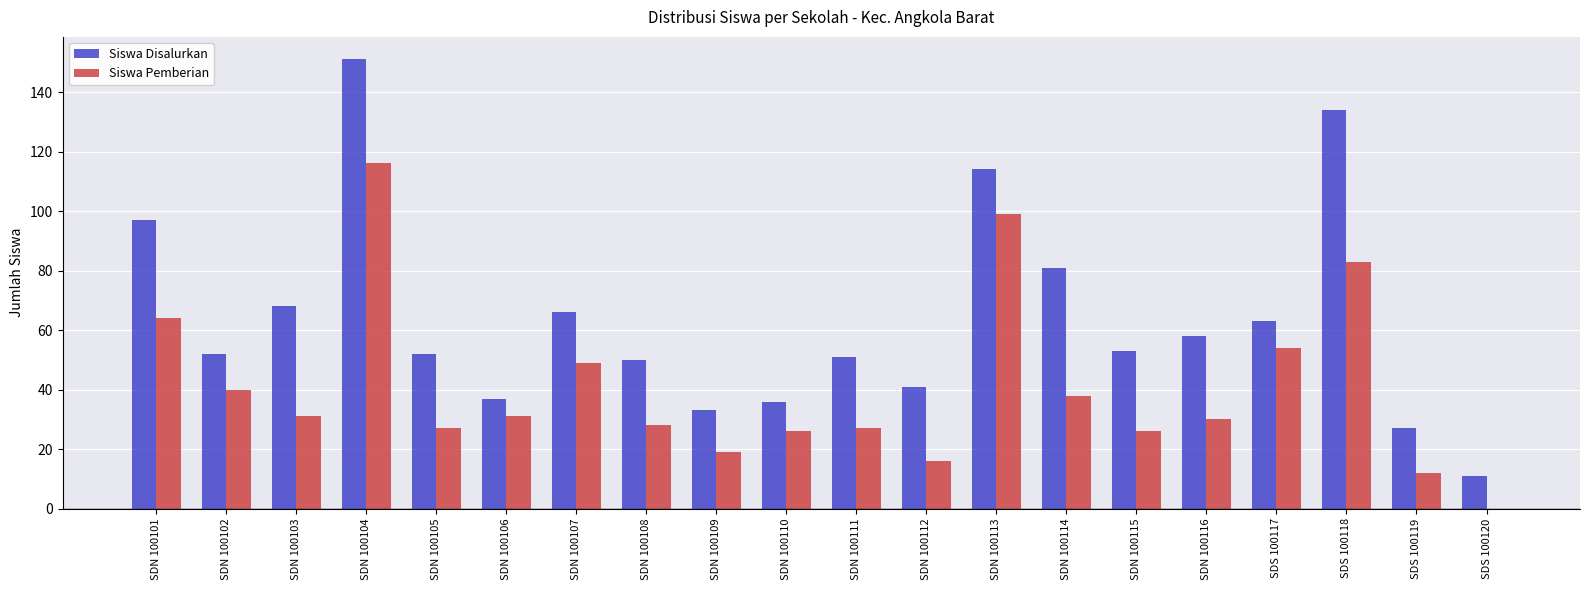

Is it true that Siswa Disalurkan equals 50 at SDN 100108?

True